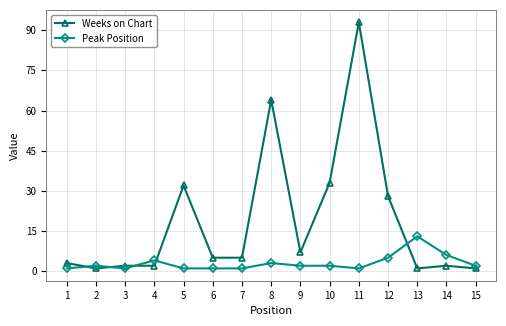

At which category does Weeks on Chart reach its first local valley?

2